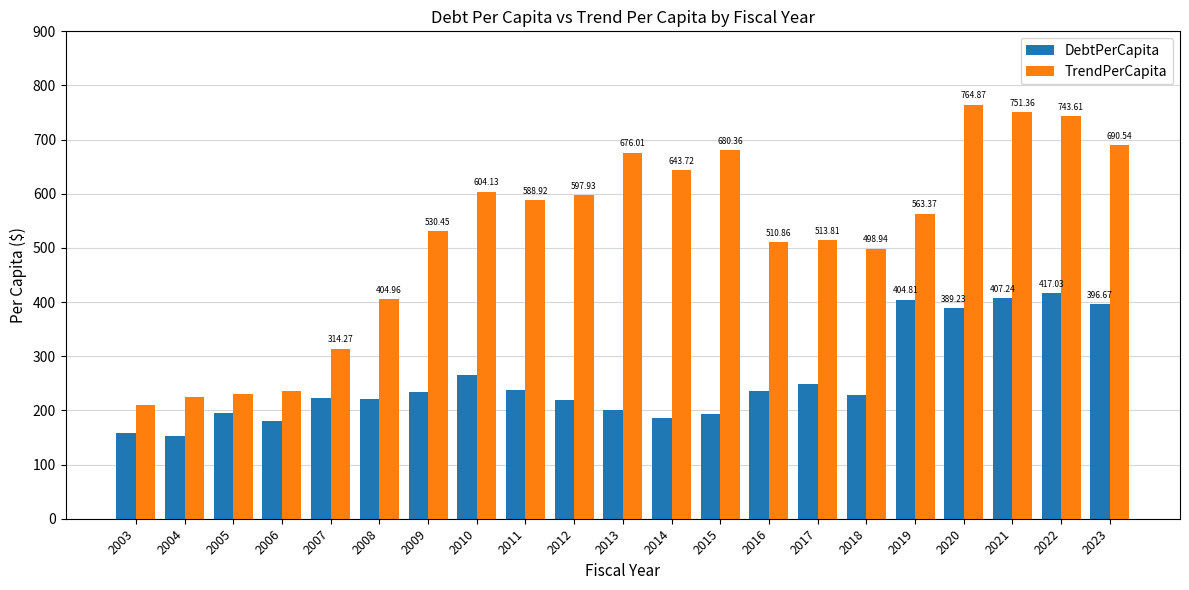

How many categories are shown in the chart?

21